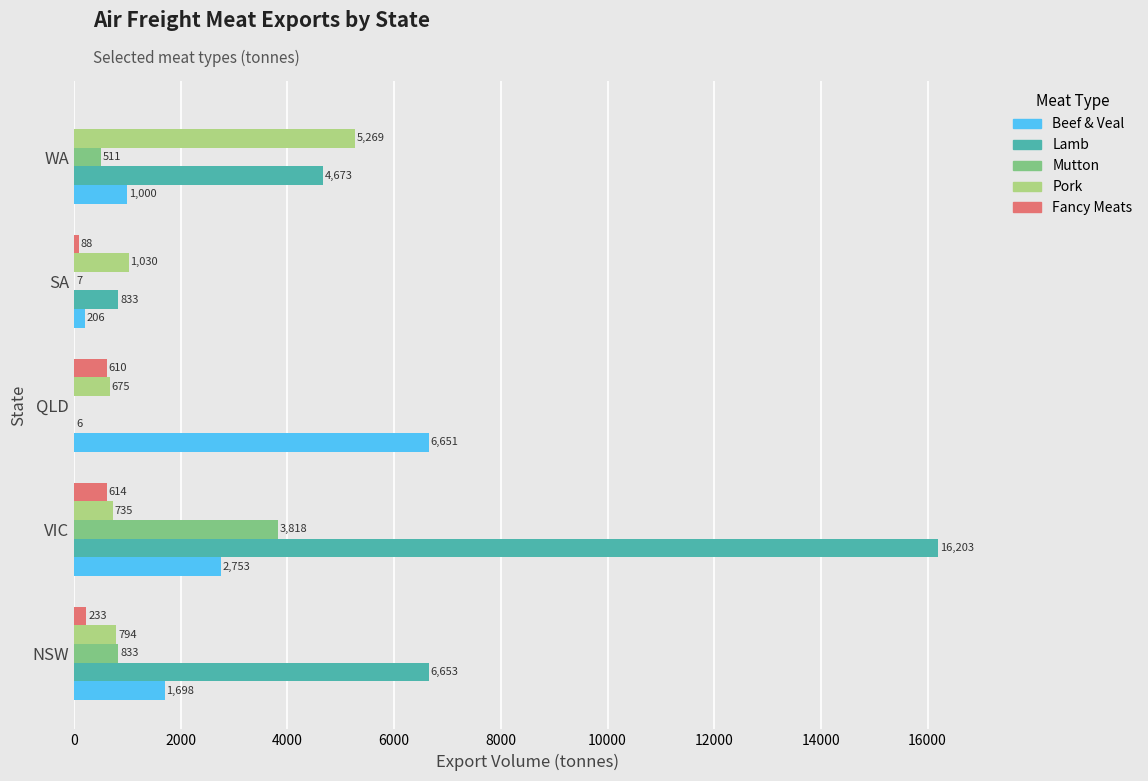

What are all the series names shown in the legend?

Beef & Veal, Lamb, Mutton, Pork, Fancy Meats